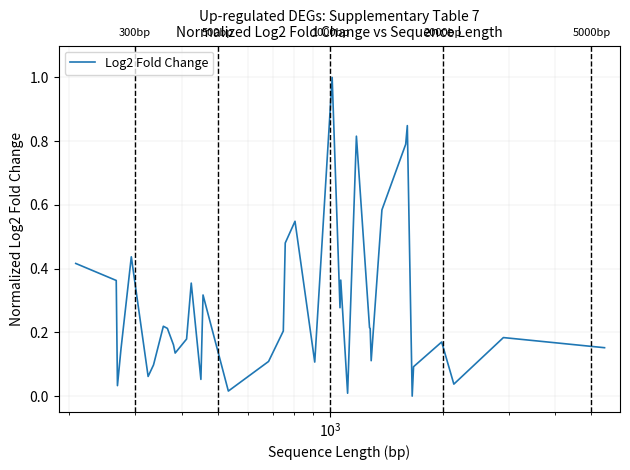

What is the difference between the maximum and minimum values?

1.0